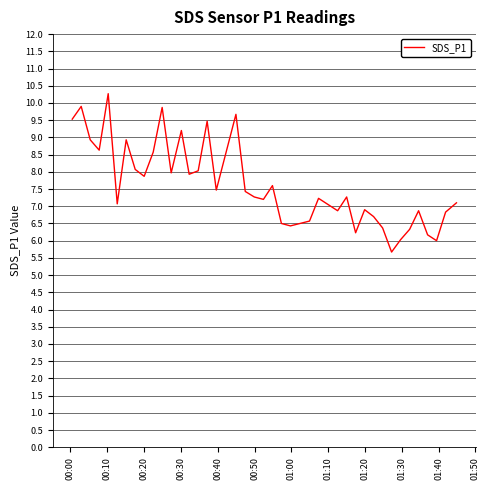

What is the smallest value displayed?

5.7